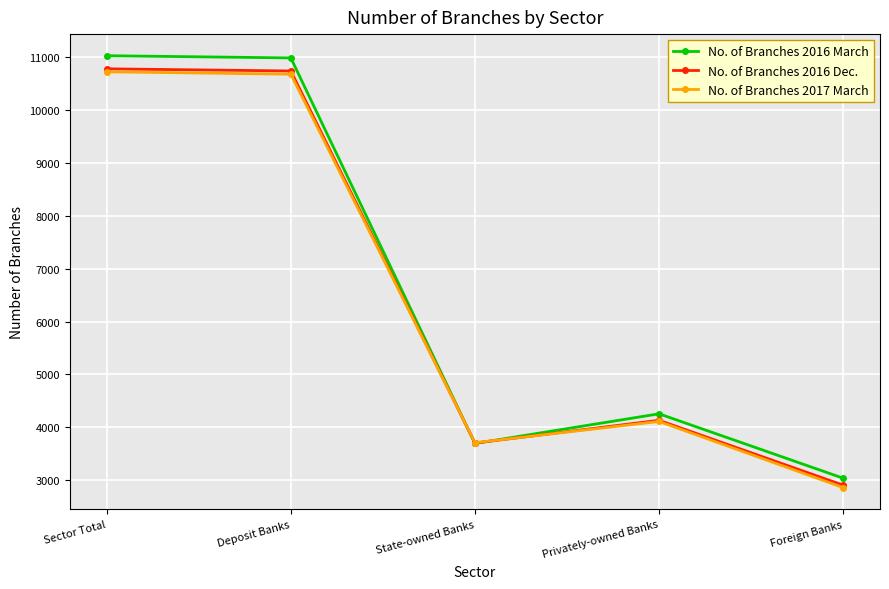

Is this an area chart (filled region under the line)?

No